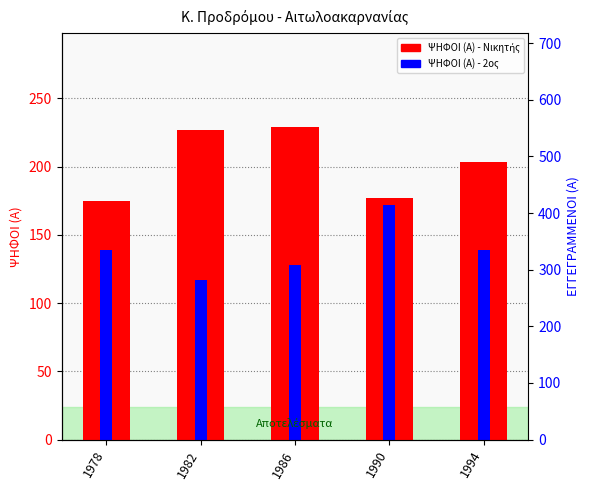

How many bars are there in total?

10